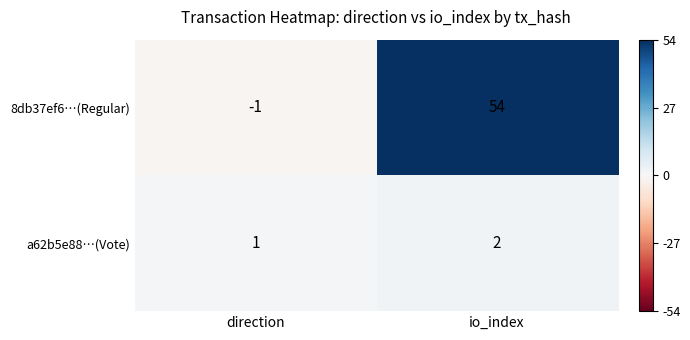

Is the value of a62b5e88…(Vote) at io_index greater than the value of 8db37ef6…(Regular) at direction?

Yes